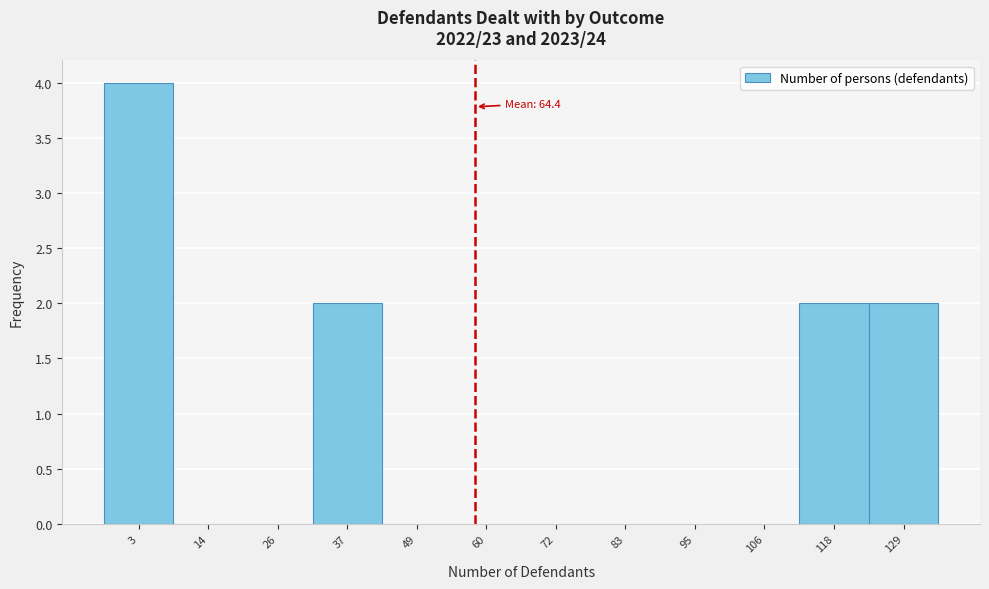

Reading left to right, what are all the values shown in this chart?

3=4	14=0	26=0	37=2	49=0	60=0	72=0	83=0	95=0	106=0	118=2	129=2